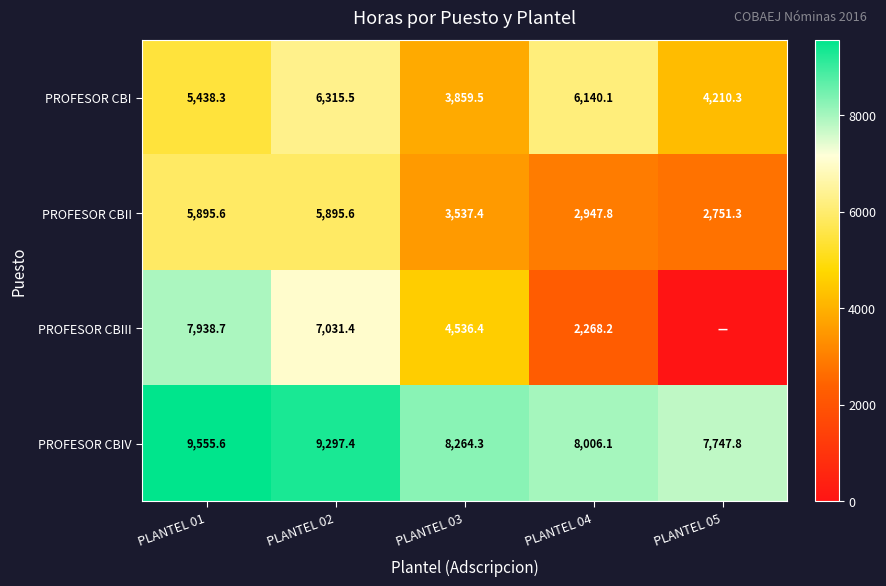

What value does the PROFESOR CBI series have at PLANTEL 01?

5438.3